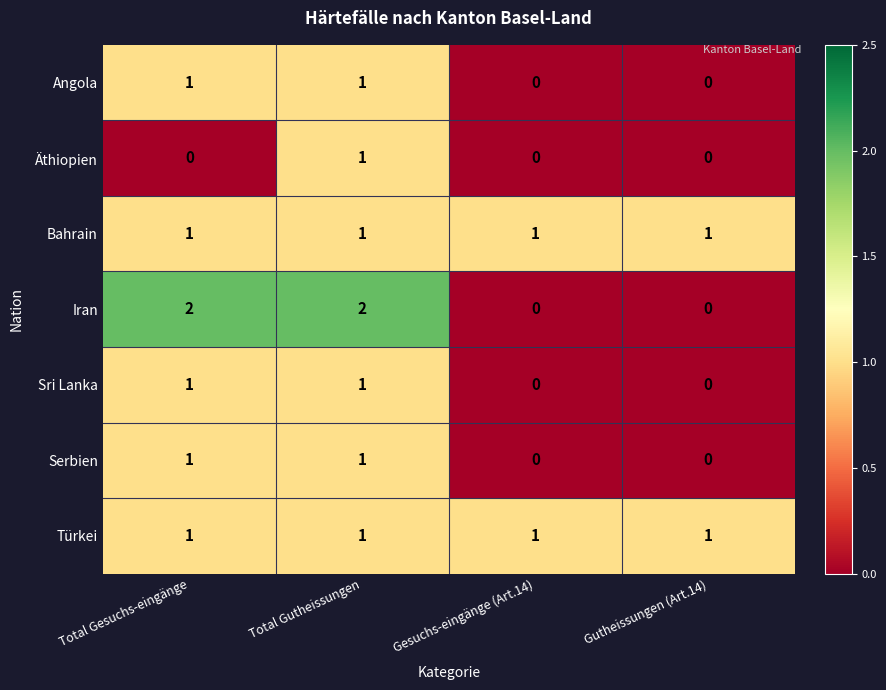

Is the value of Türkei at Gesuchs-eingänge (Art.14) greater than the value of Iran at Gutheissungen (Art.14)?

Yes